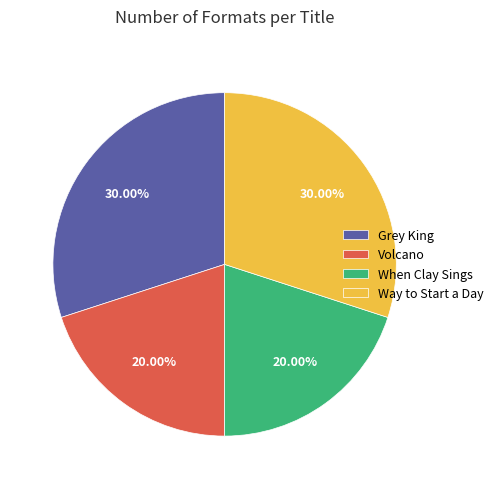

Does When Clay Sings account for over 50% of the chart?

No